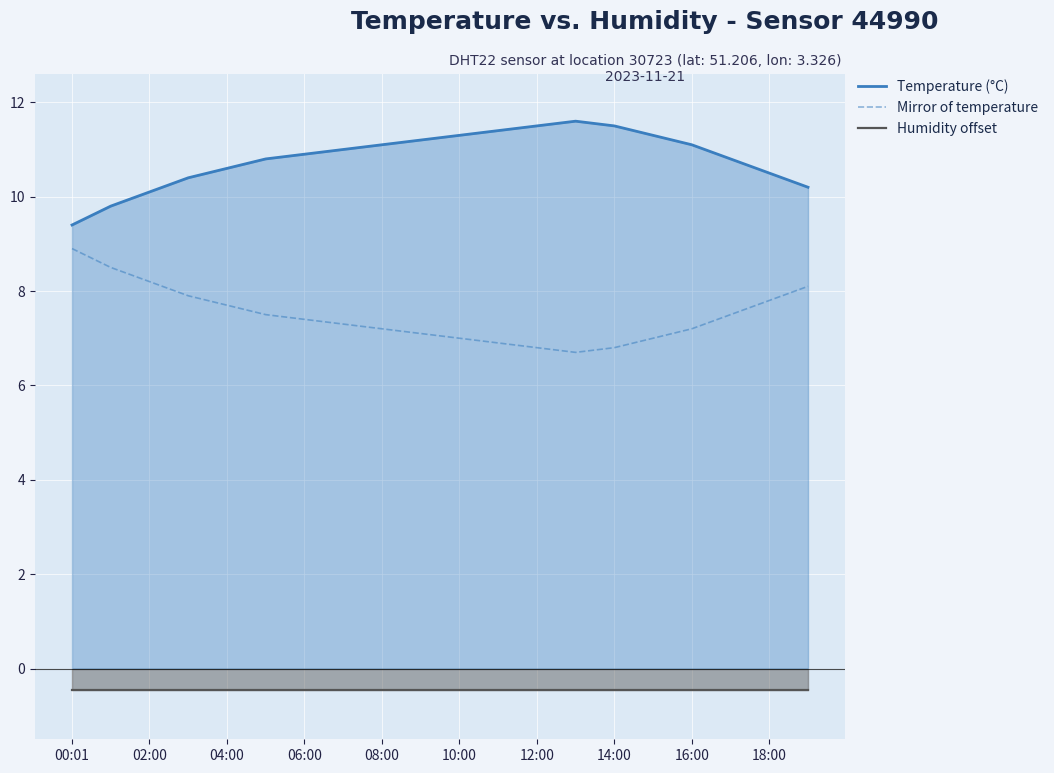

What is the minimum value for Temperature (°C)?

9.4